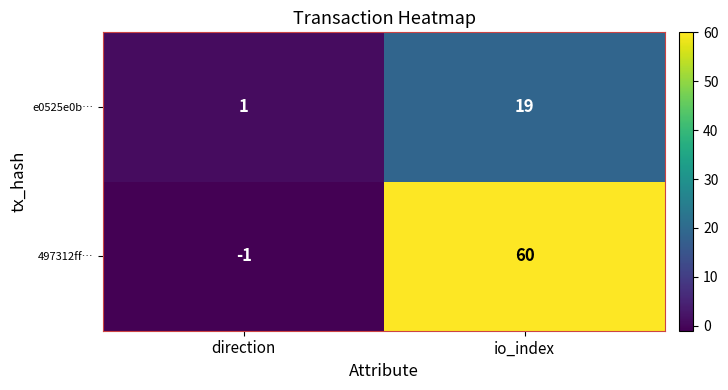

Where is 497312ff… nearest to the value 29?

direction